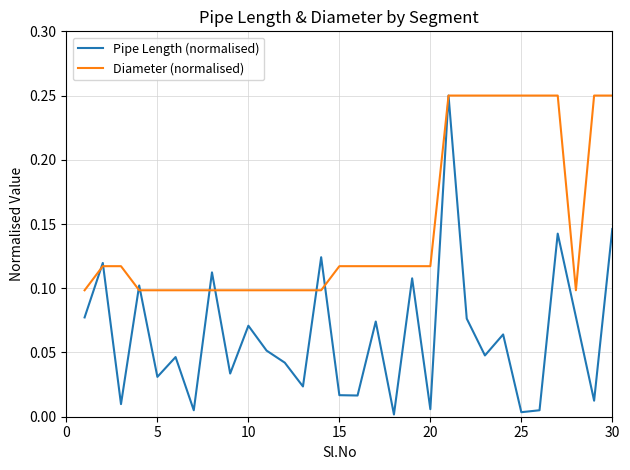

How many distinct data groups are displayed?

2